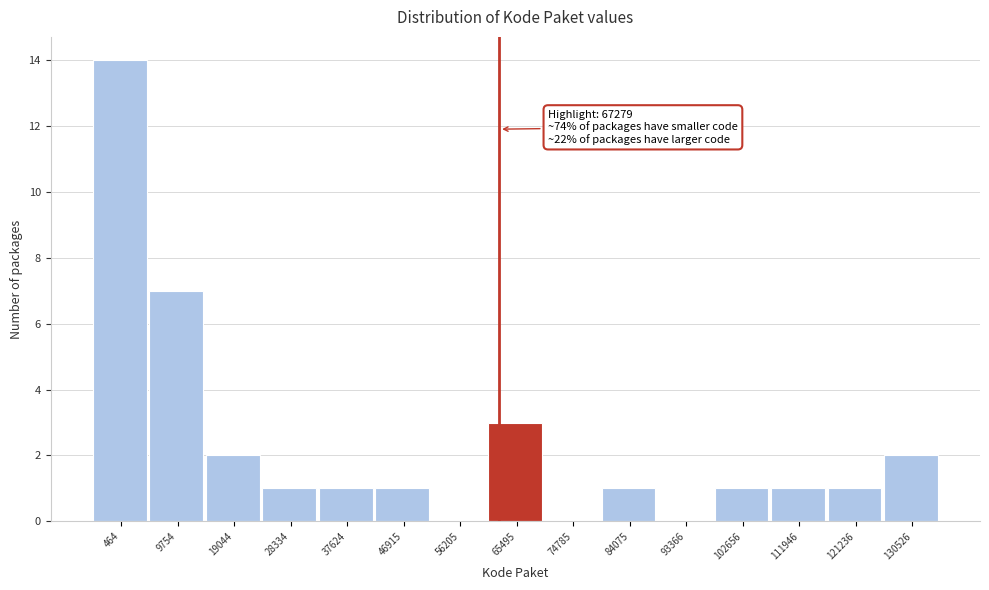

Reading left to right, list all the values displayed in this chart.

464=14	9754=7	19044=2	28334=1	37624=1	46915=1	56205=0	65495=3	74785=0	84075=1	93366=0	102656=1	111946=1	121236=1	130526=2